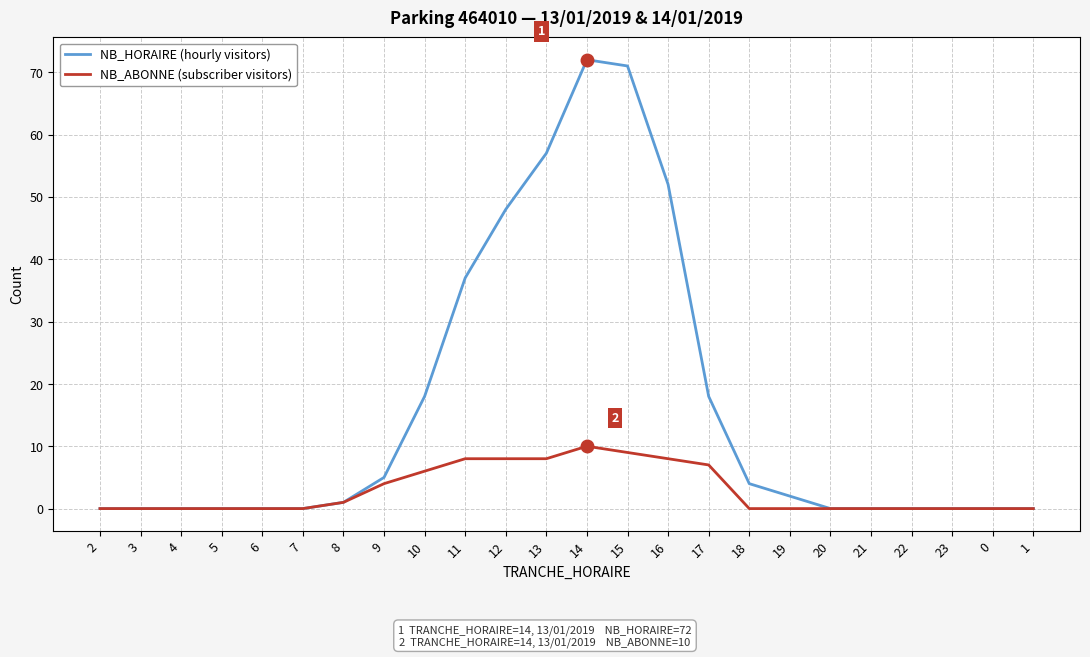

List the series in order of their peak value, lowest first.

NB_ABONNE (subscriber visitors), NB_HORAIRE (hourly visitors)